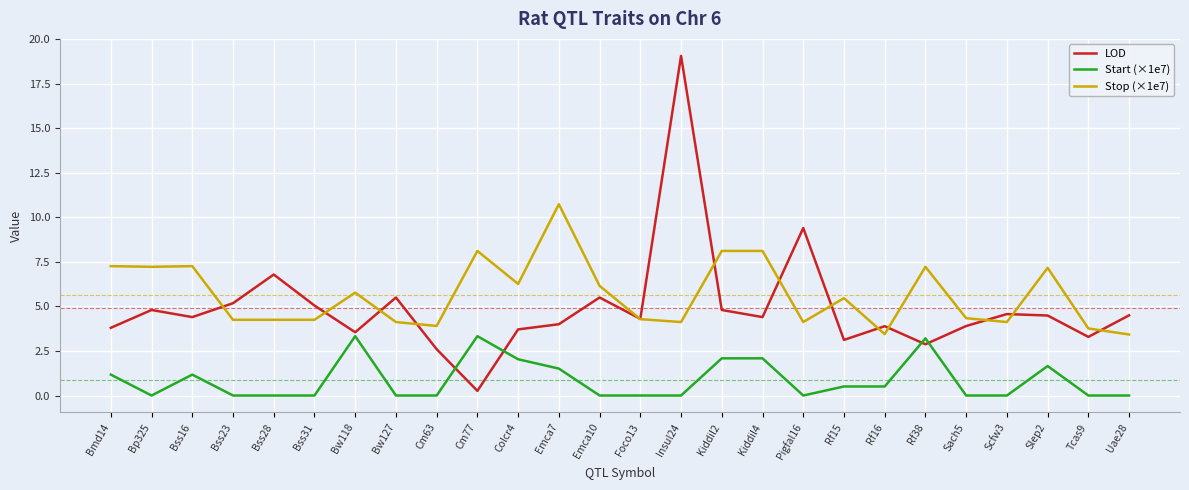

What is the maximum value for Start (×1e7)?

3.3